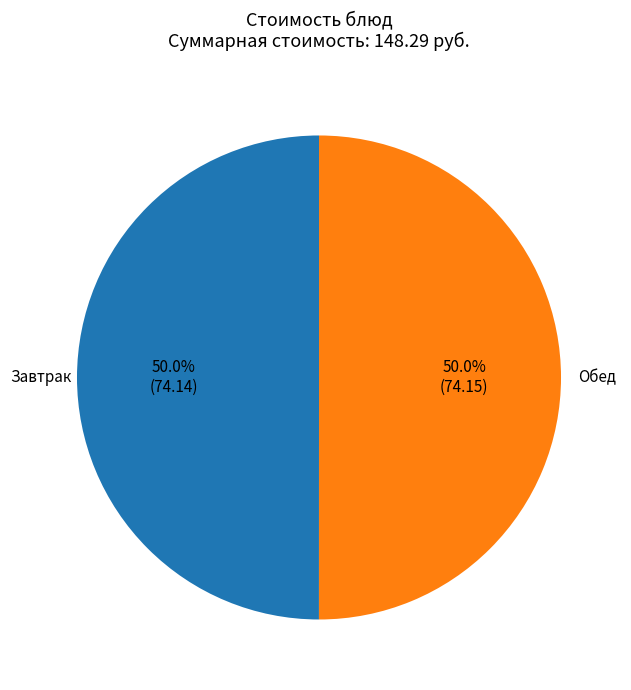

How many slices are in this pie chart?

2